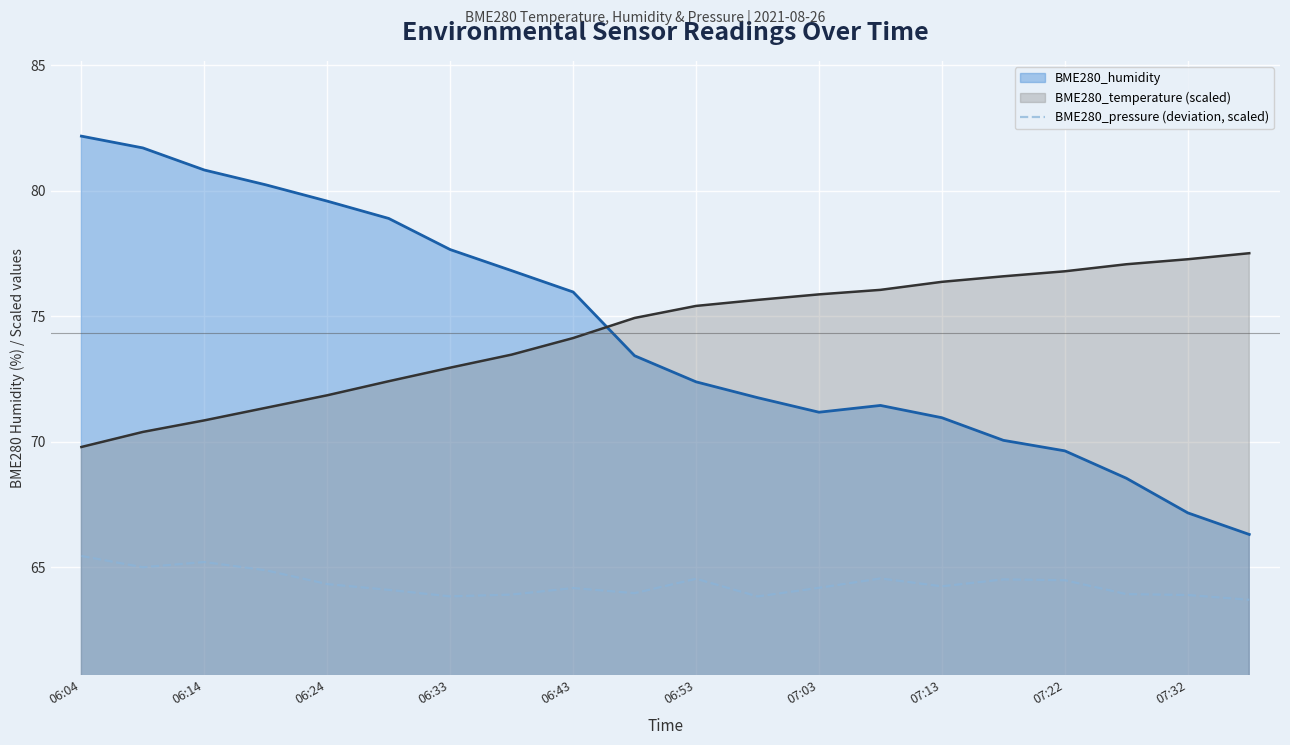

How many lines are shown in the chart?

3